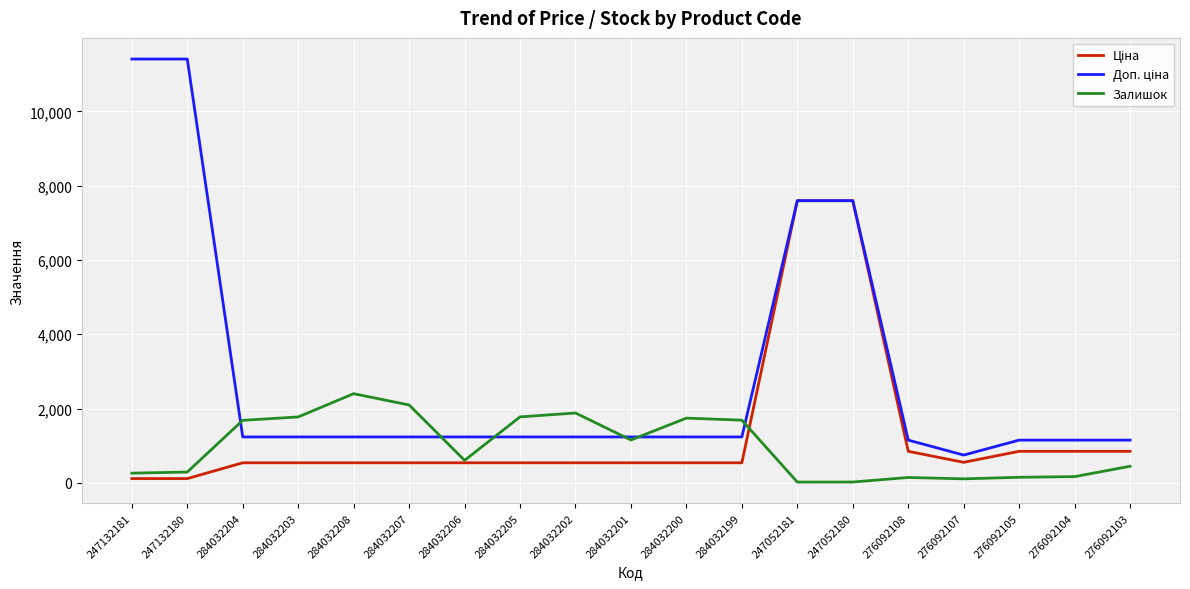

The Залишок series shows 290.0 at 247132180. True or false?

True